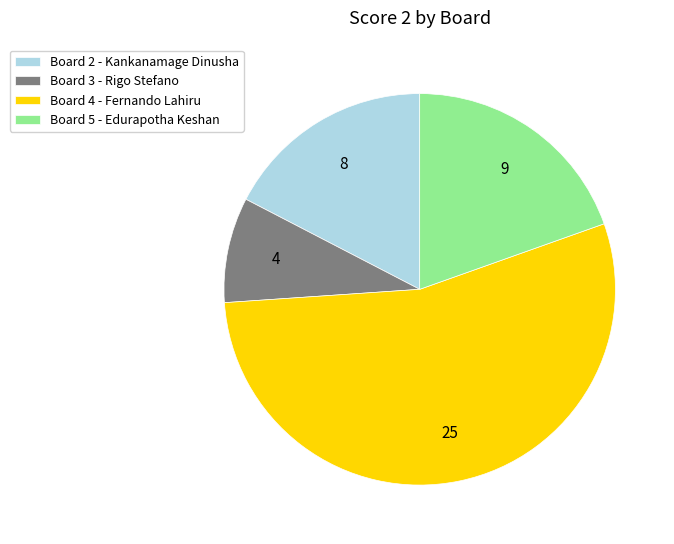

Does any single category account for the majority?

Yes